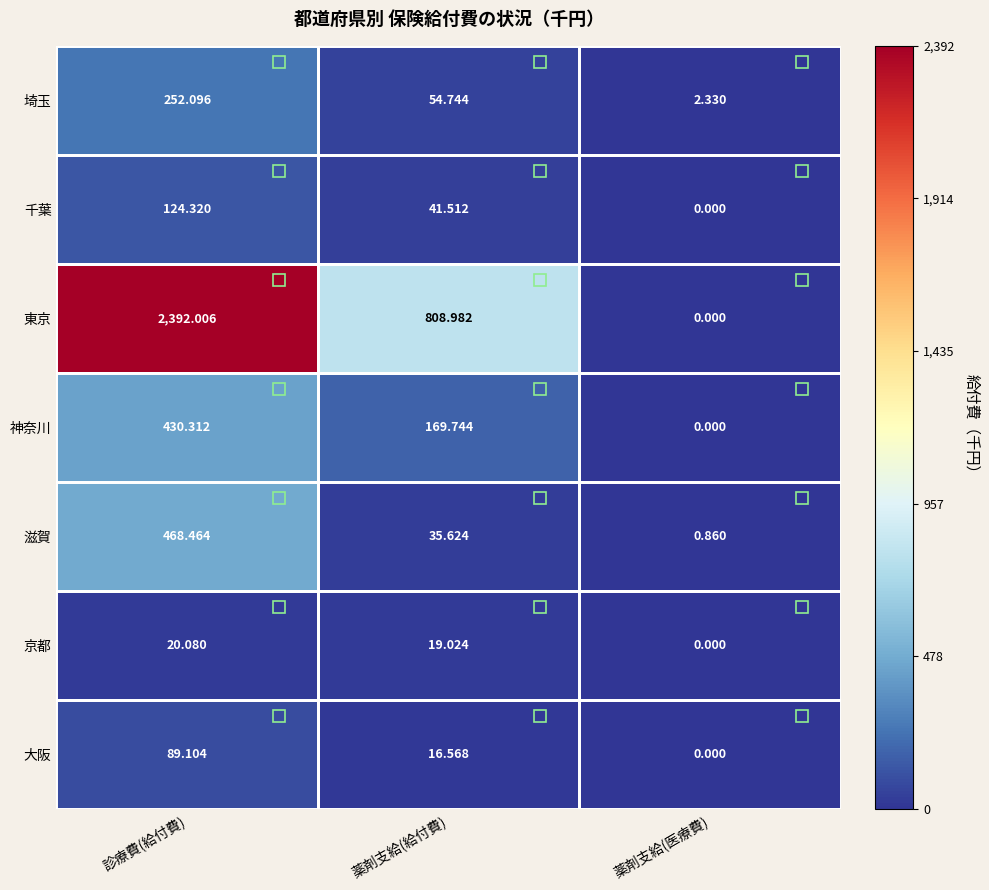

Which series has the largest total across all categories?

東京